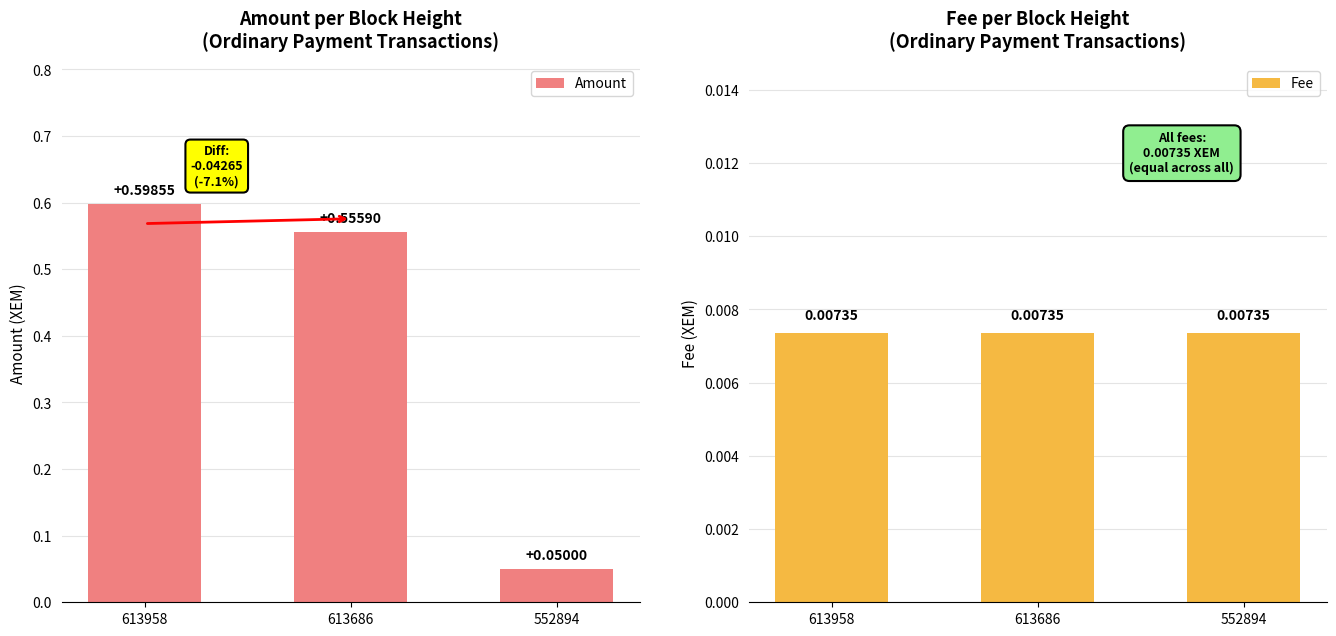

What is the difference between the second highest and minimum values in the Amount series?

0.5